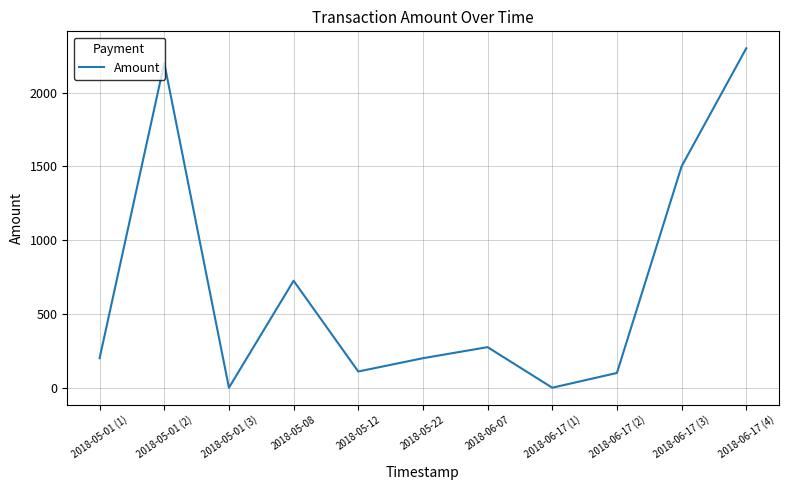

What is the maximum value shown in the chart?

2300.0